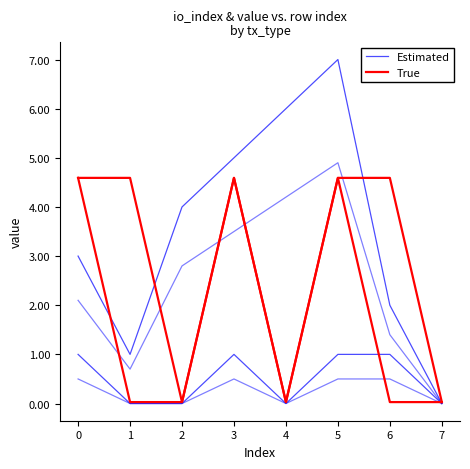

What is the average value of the Estimated series?

0.5